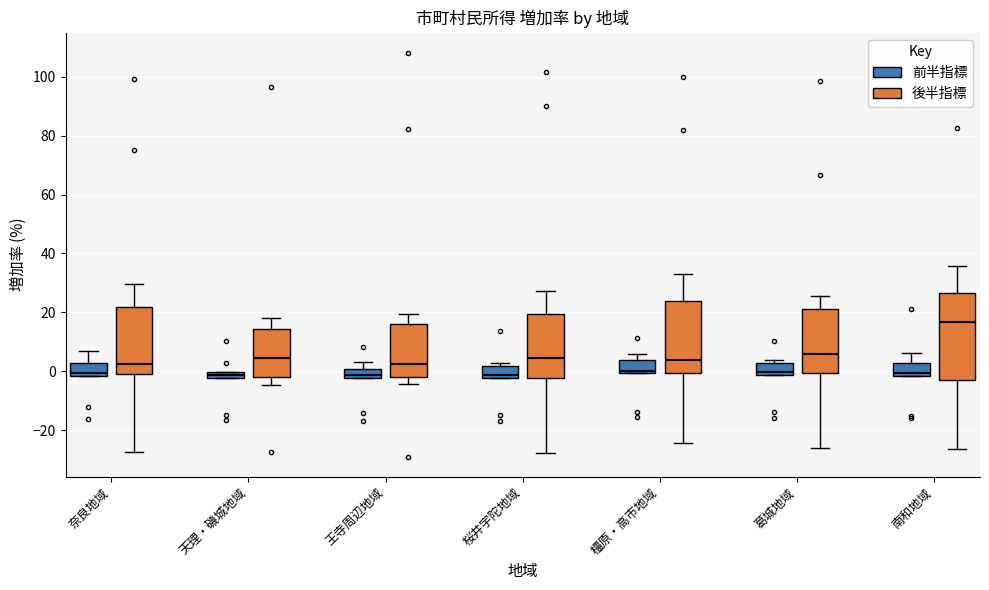

Where is the lower edge of the box for 葛城地域 (前半指標) on the y-axis? The values are not printed on the chart, so give them approximately, as read against the axis.

-2